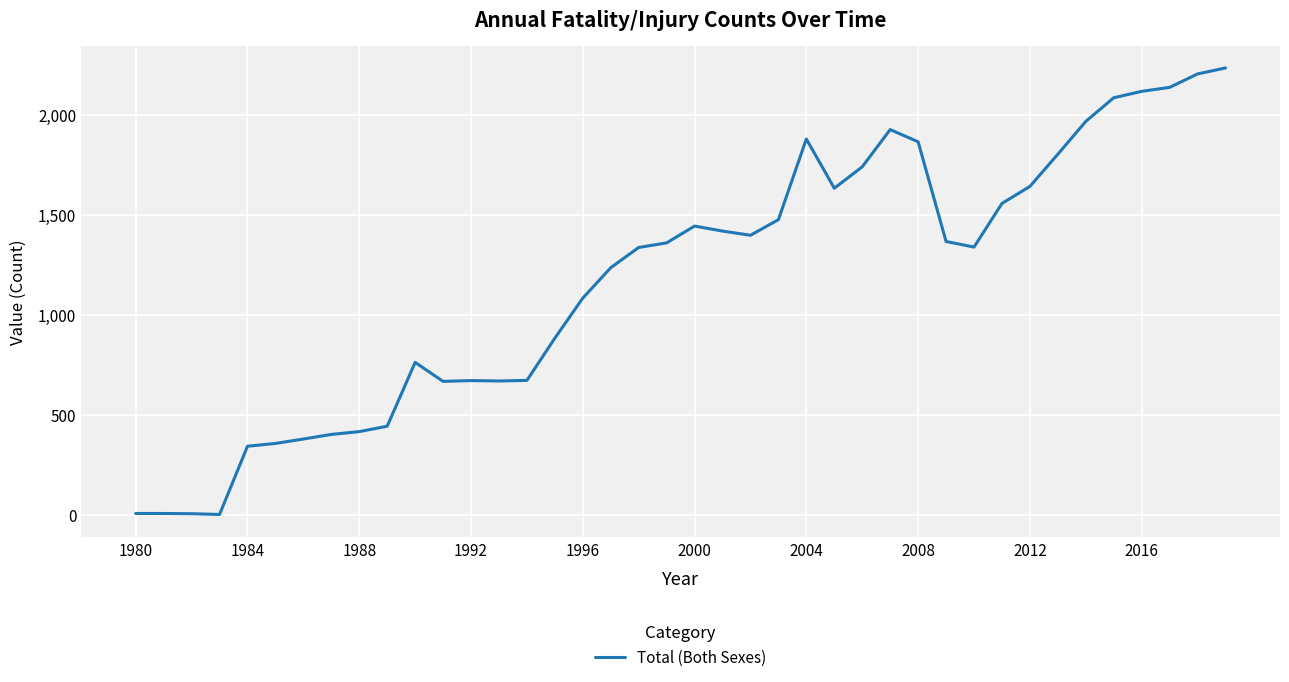

Does the chart have visible grid lines?

Yes